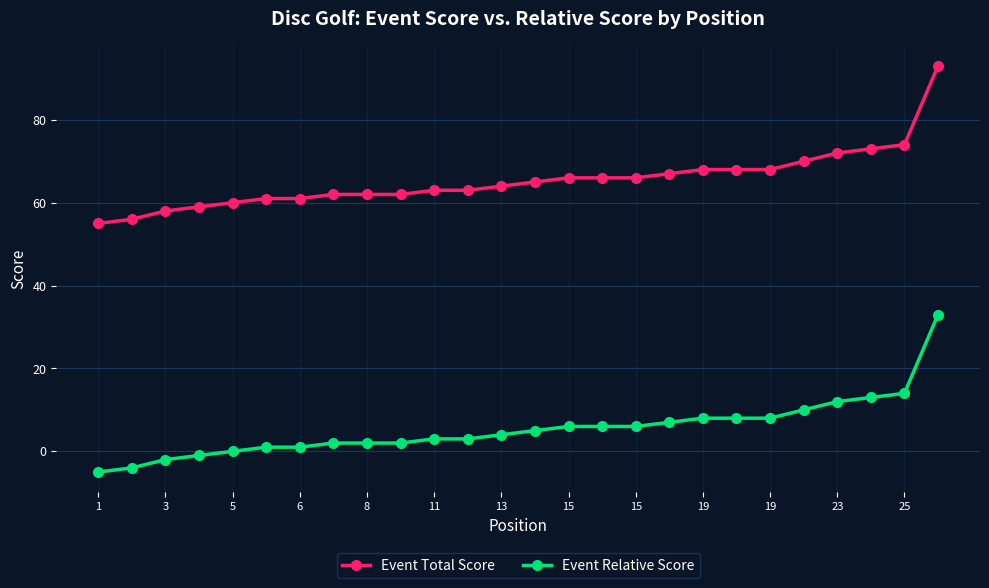

True or false: Event Relative Score and Event Total Score intersect in this chart.

False